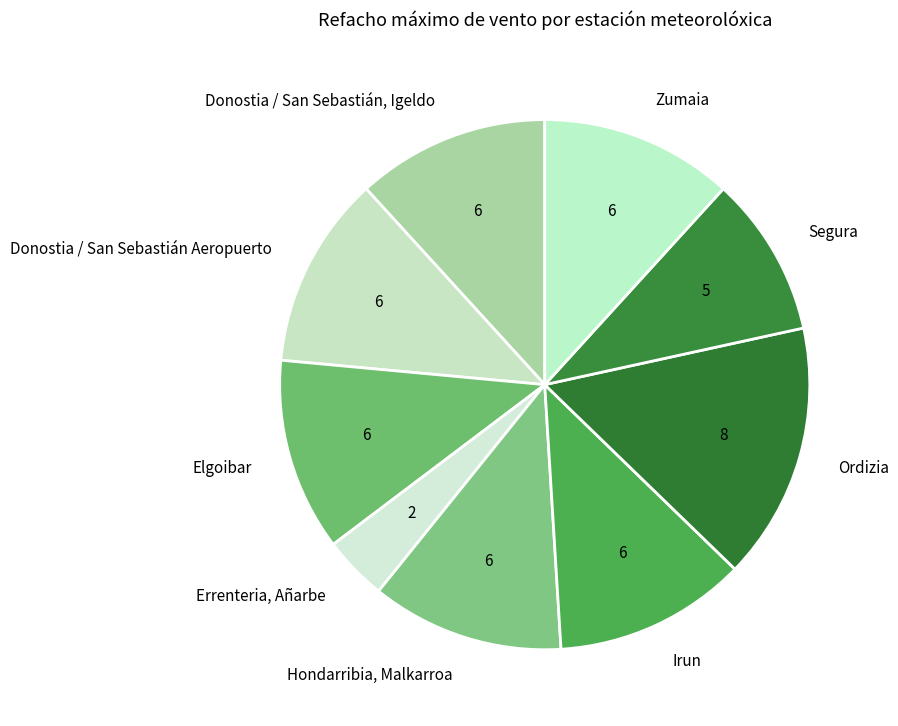

How many slices are in this pie chart?

9